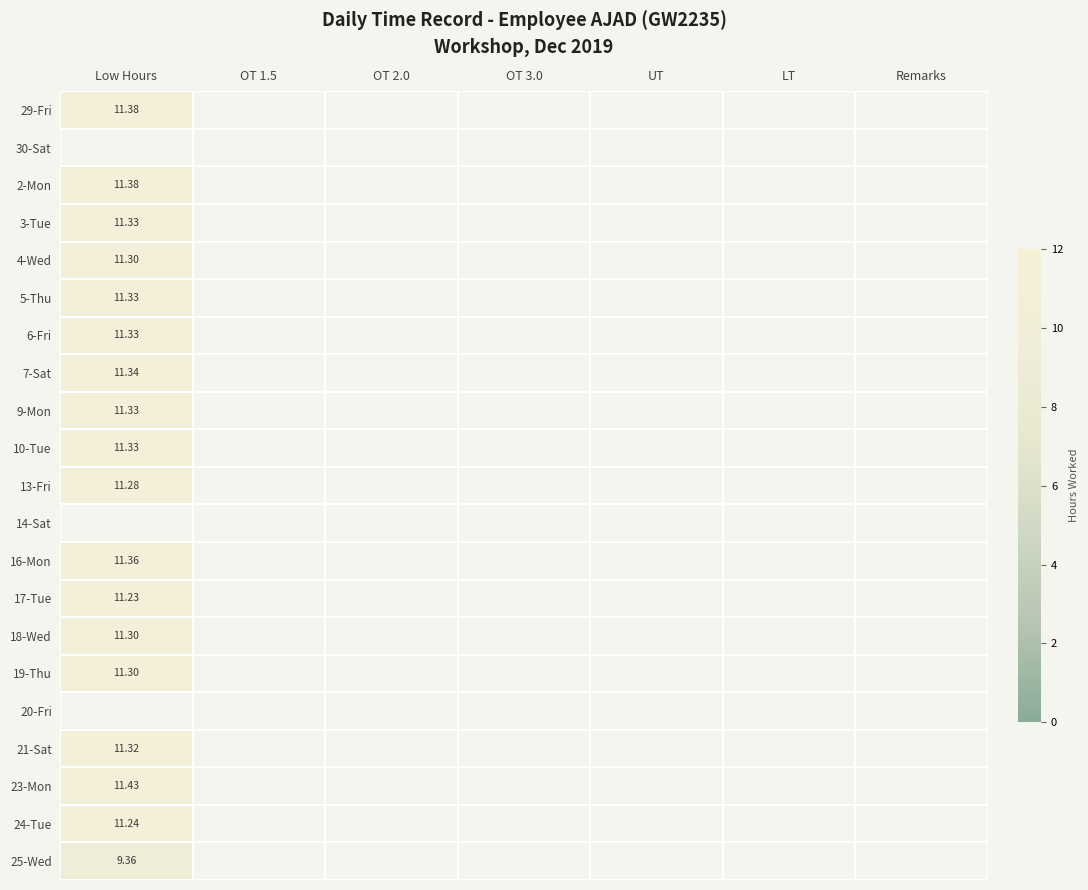

At Low Hours, list the series in order from smallest to largest.

25-Wed, 17-Tue, 24-Tue, 13-Fri, 4-Wed, 18-Wed, 19-Thu, 21-Sat, 3-Tue, 5-Thu, 6-Fri, 9-Mon, 16-Mon, 29-Fri, 30-Sat, 10-Tue, 7-Sat, 2-Mon, 14-Sat, 20-Fri, 23-Mon